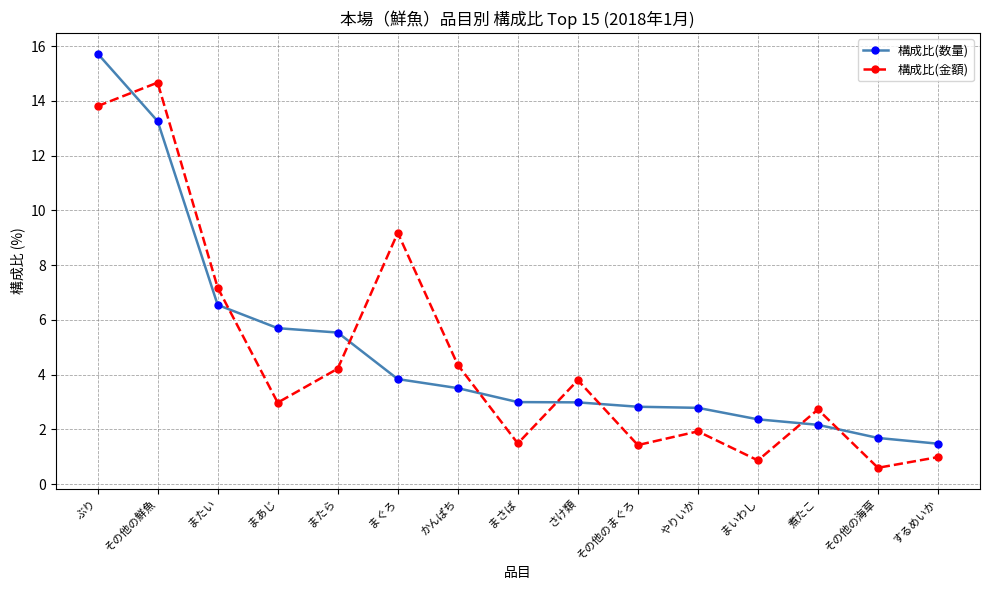

True or false: 構成比(数量) and 構成比(金額) cross at least once.

True